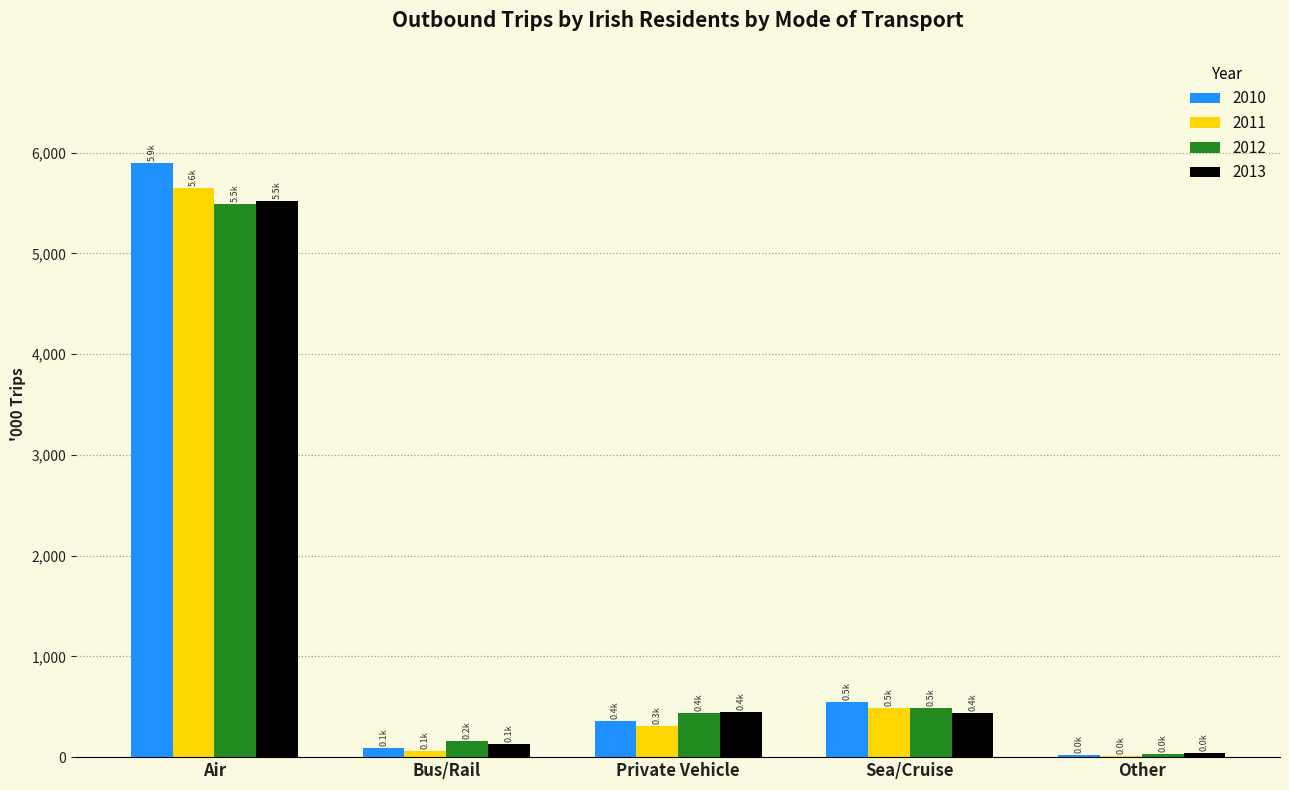

What is the sum of the 2012 values at Private Vehicle and Air?

5926.4